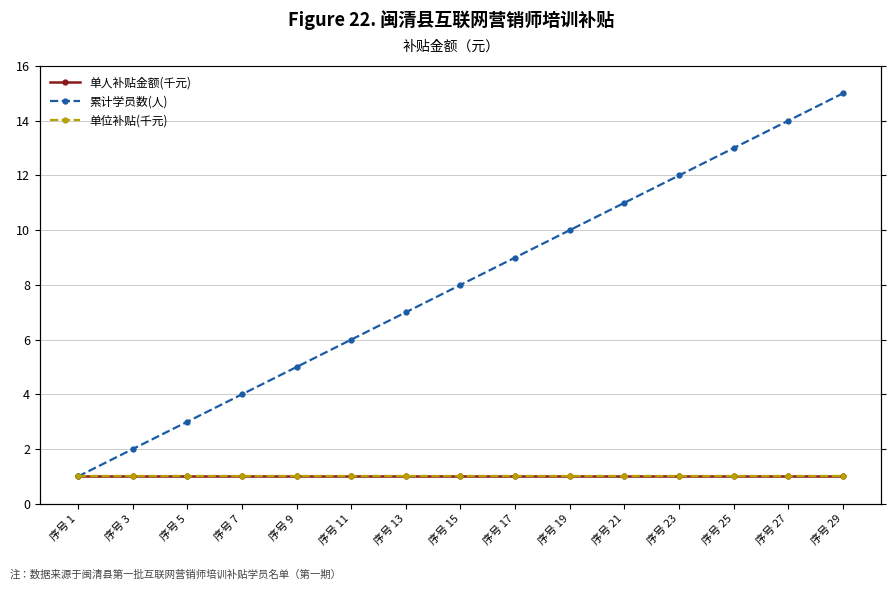

At how many categories does at least one series exceed 6?

9